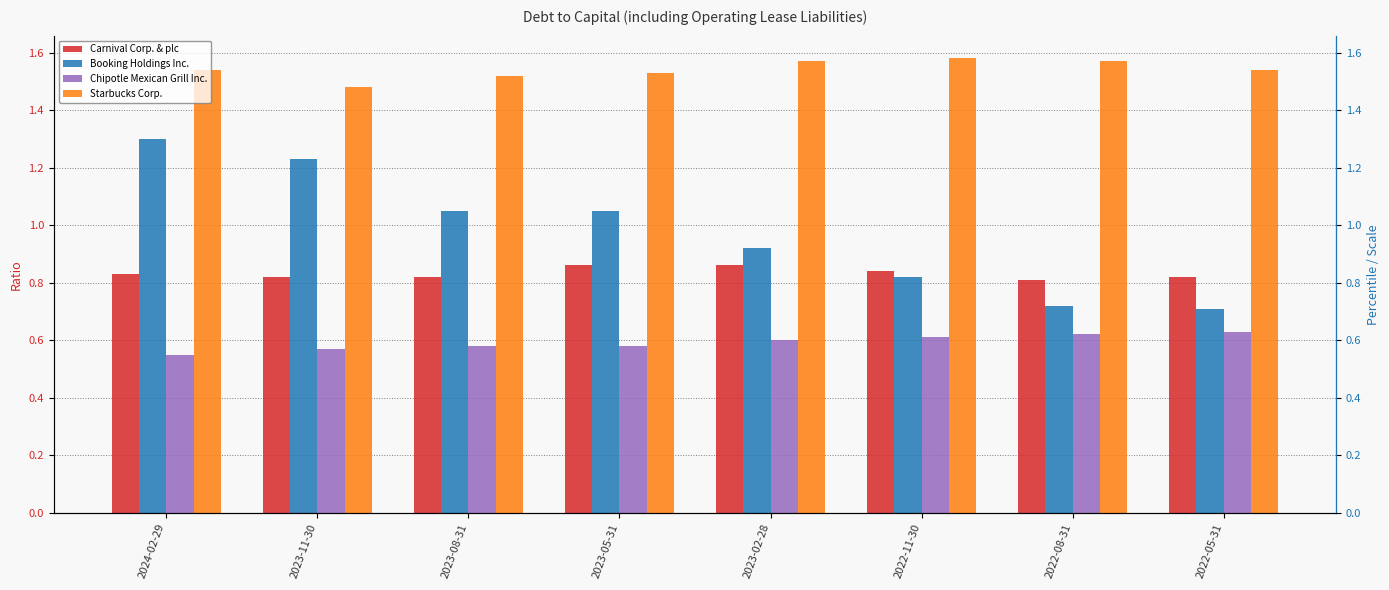

What is the label of the 5th bar from the left?

2023-02-28